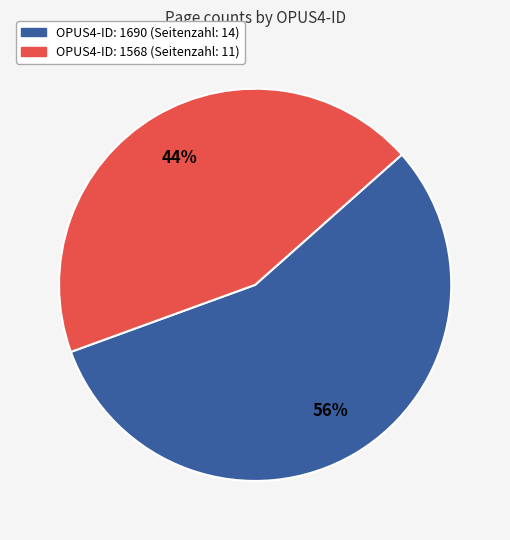

To the nearest percent, what is the average slice percentage?

50%